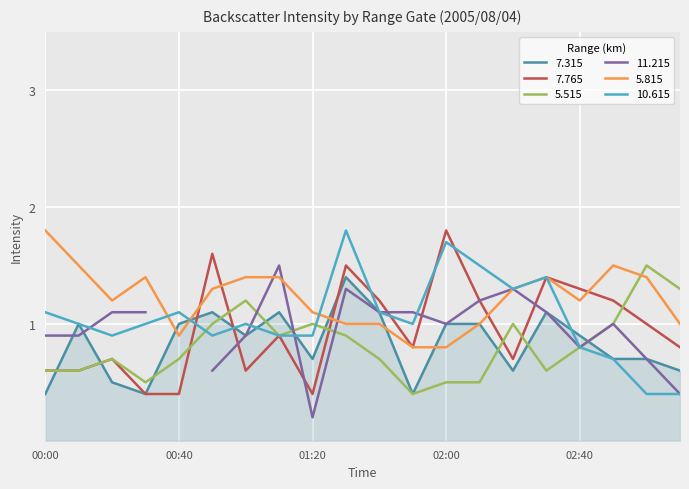

True or false: 5.515 has a value of 0.3 at 01:20.

False